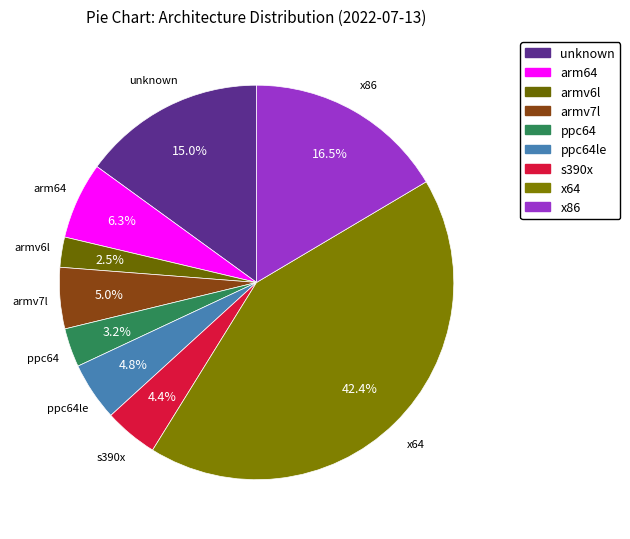

Between x86 and ppc64, which is larger?

x86